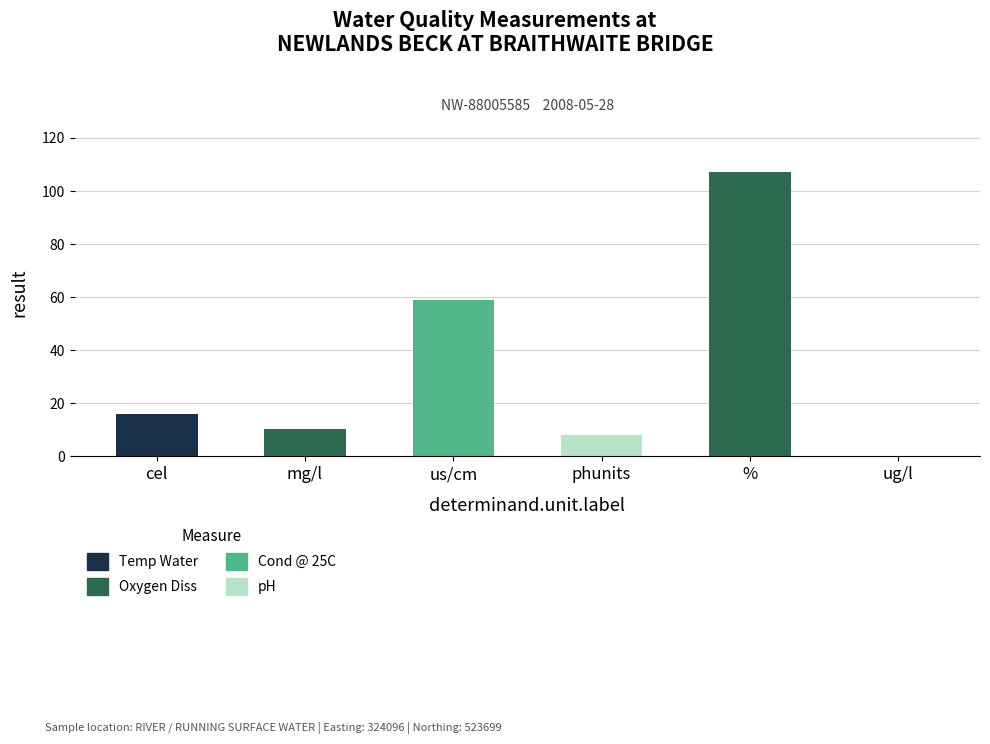

Reading left to right, transcribe the values for Temp Water.

cel=15.8	mg/l=0.0	us/cm=0.0	phunits=0.0	%=0.0	ug/l=0.0